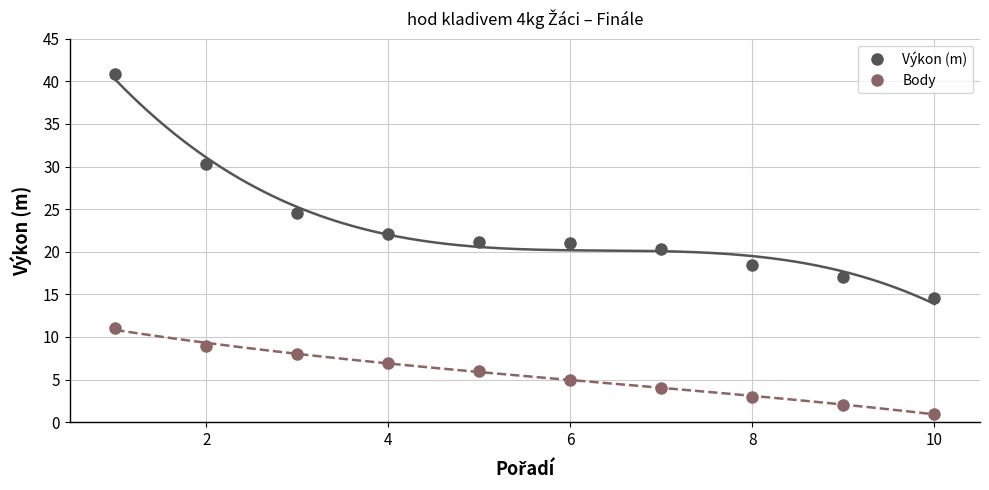

What is the difference between the maximum and minimum values in the Body series?

10.0